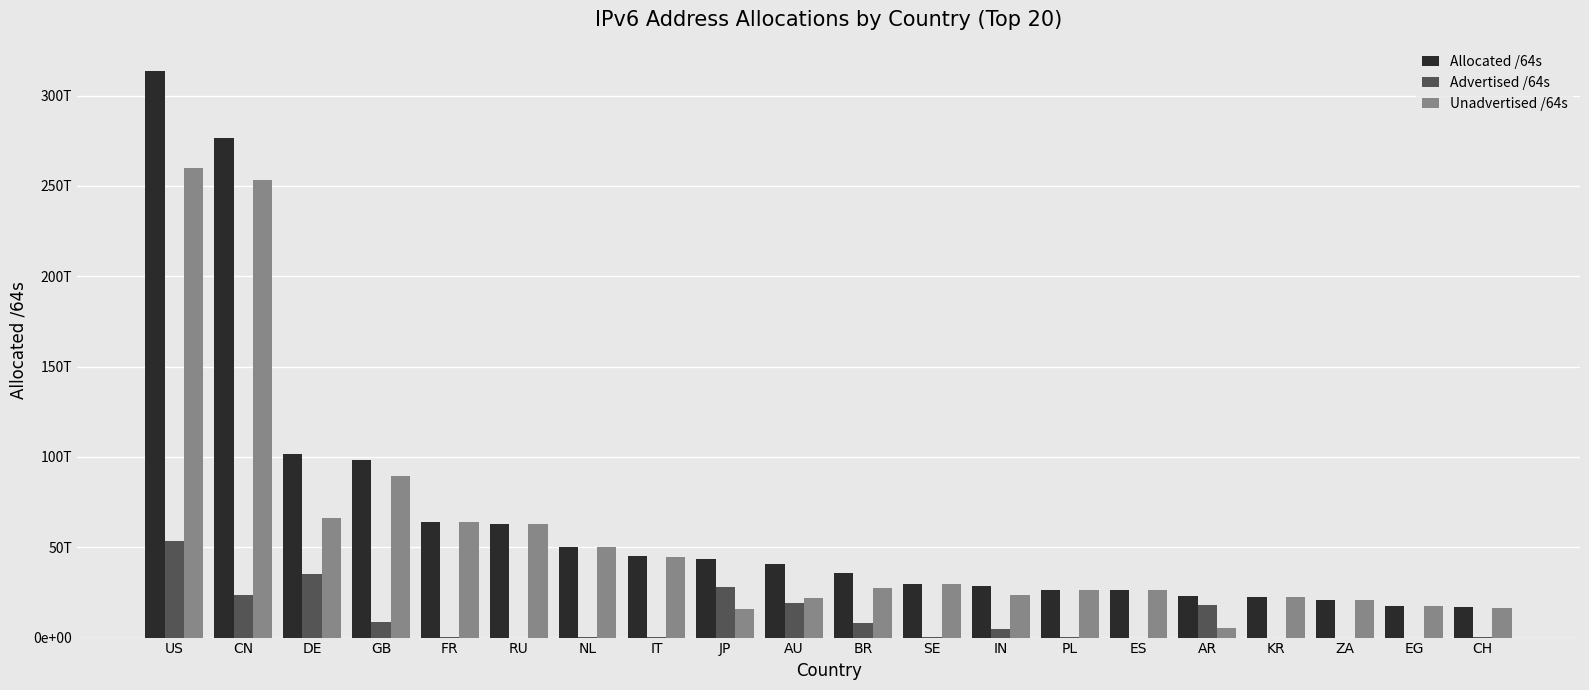

At which label does Allocated /64s first exceed 40767913066496?

US